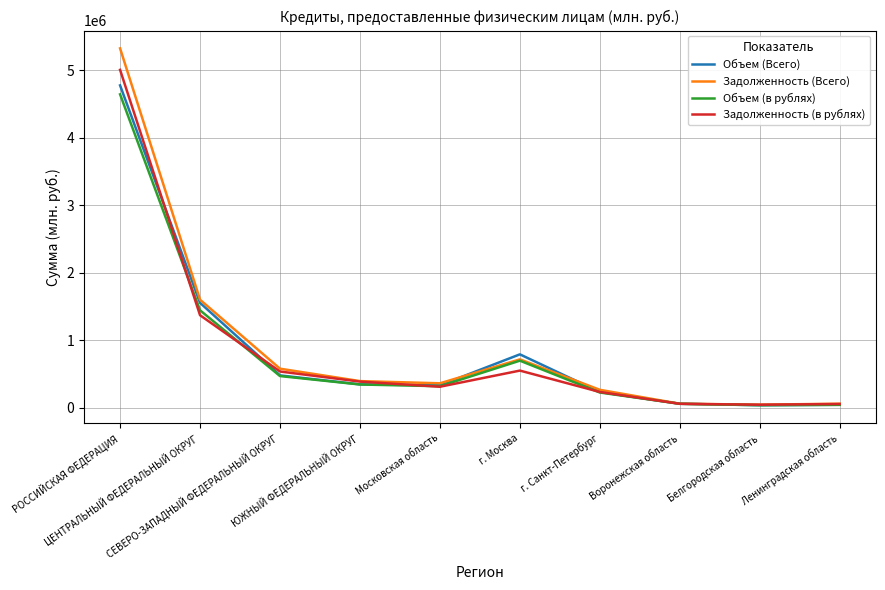

What is the maximum value shown in the chart?

5320444